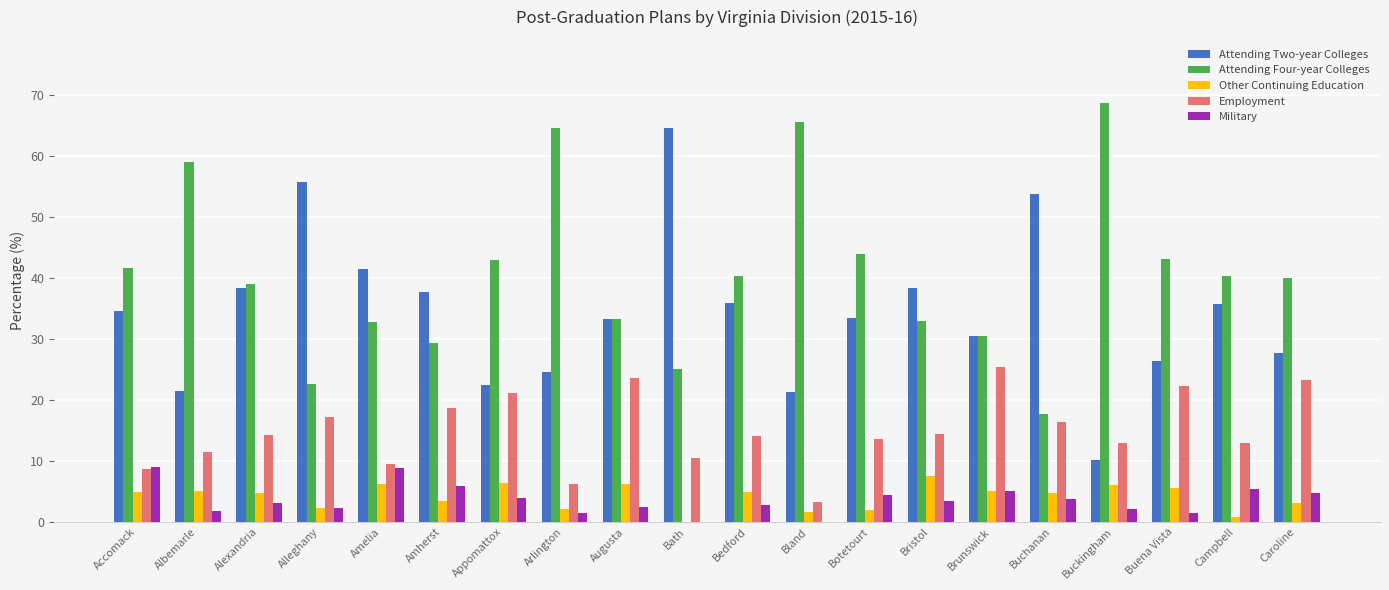

Between Brunswick and Caroline, which series saw the biggest shift?

Attending Four-year Colleges